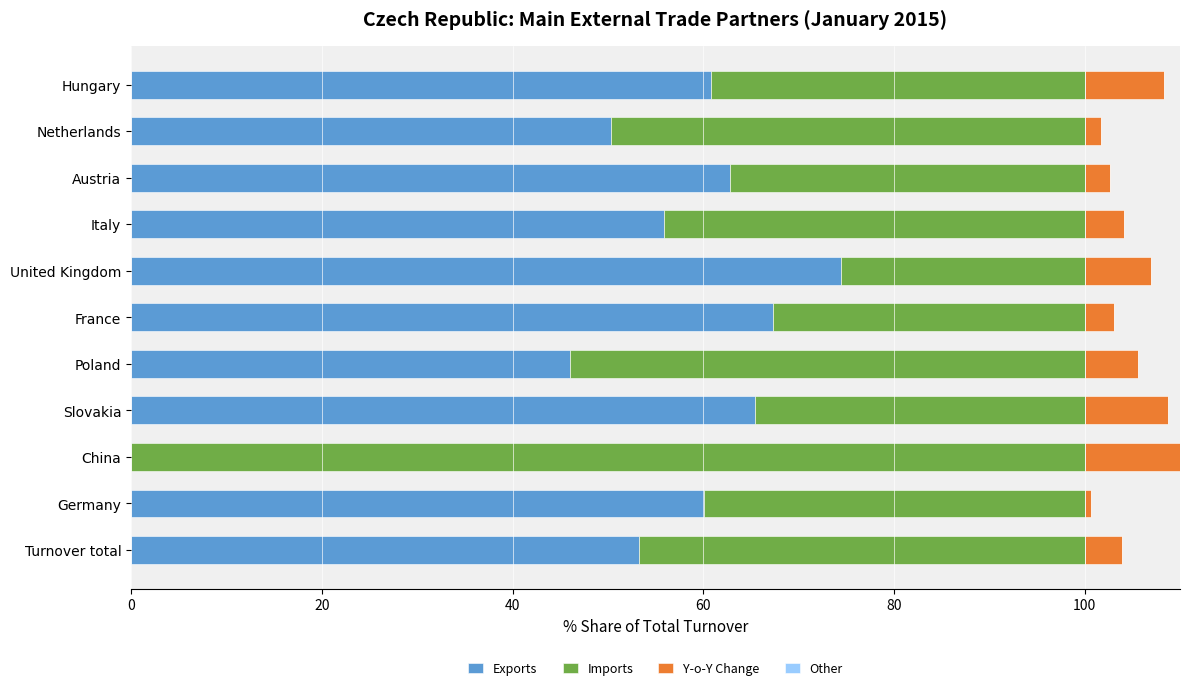

What is the difference between the maximum and second lowest values in the Imports series?

67.3